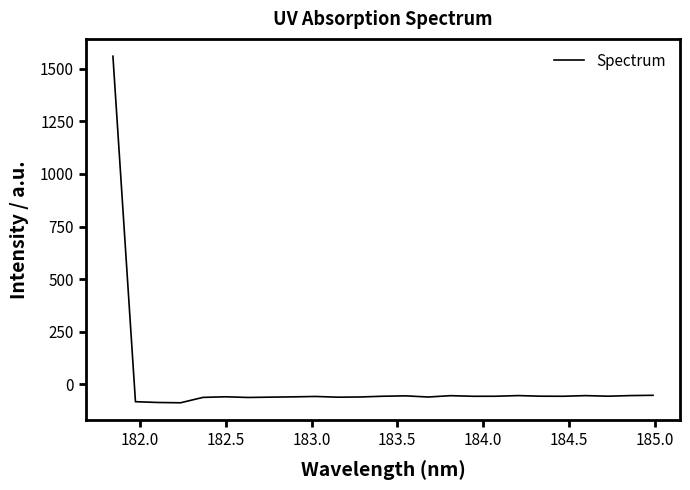

What is the greatest value displayed?

1559.9